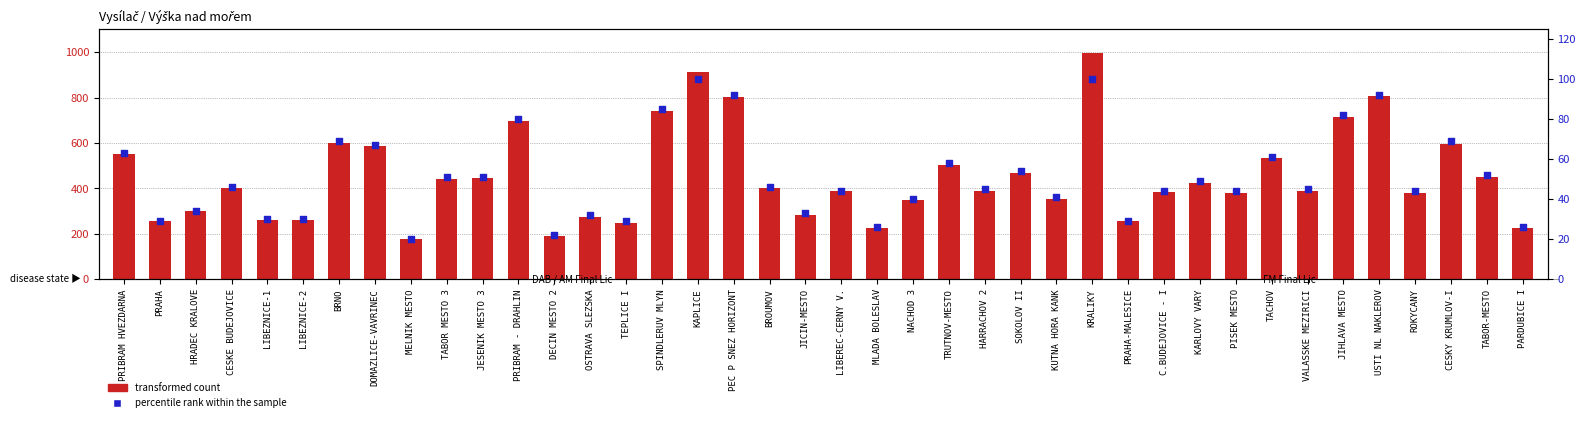

What is the total value across all series at HARRACHOV 2?

435